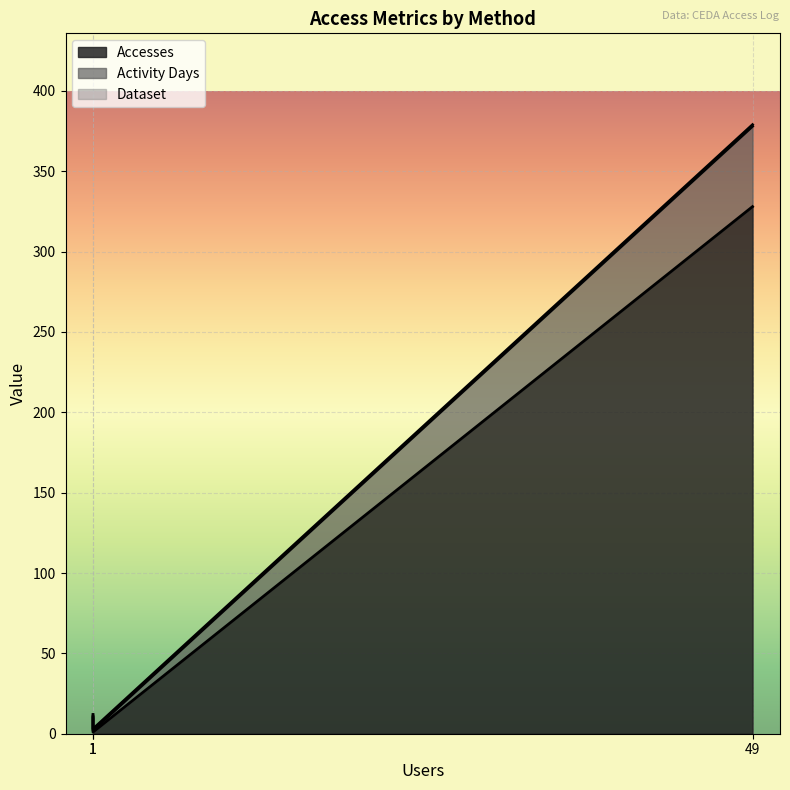

What is the sum of all Activity Days values?

52